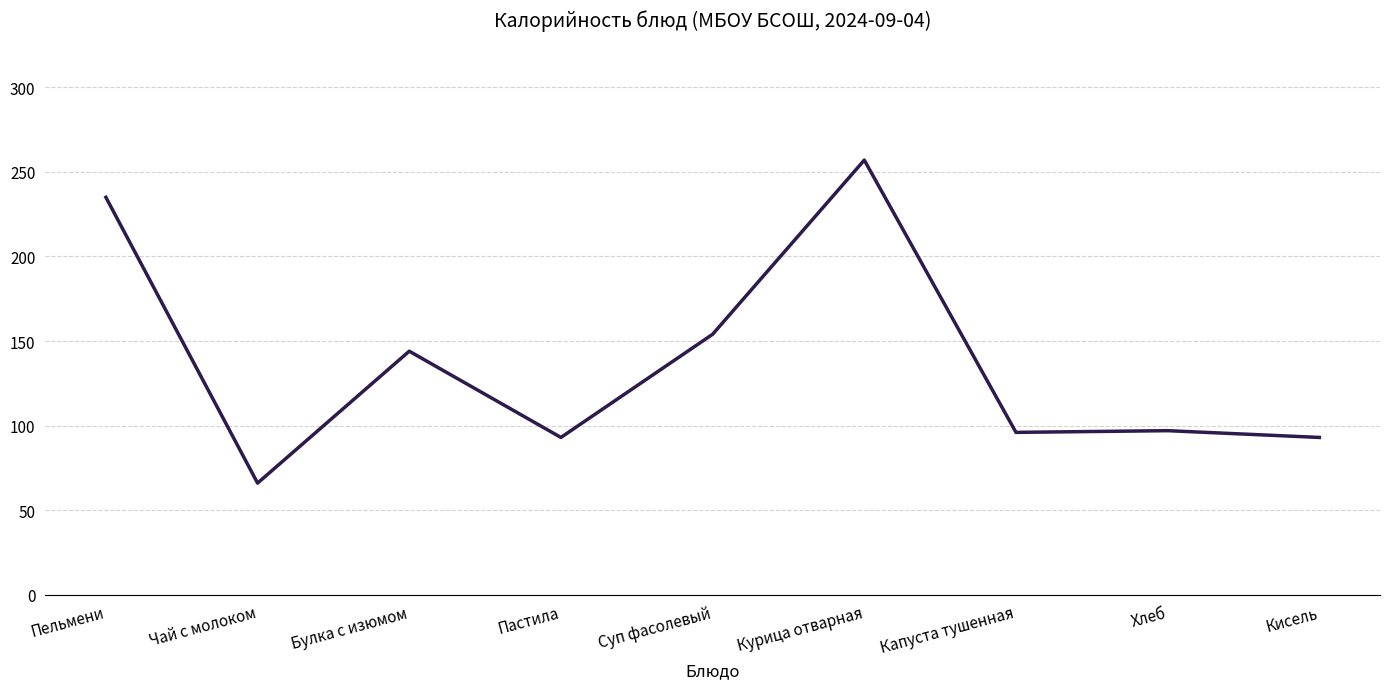

What is the ratio of the value at Курица отварная to the value at Капуста тушенная?

2.7